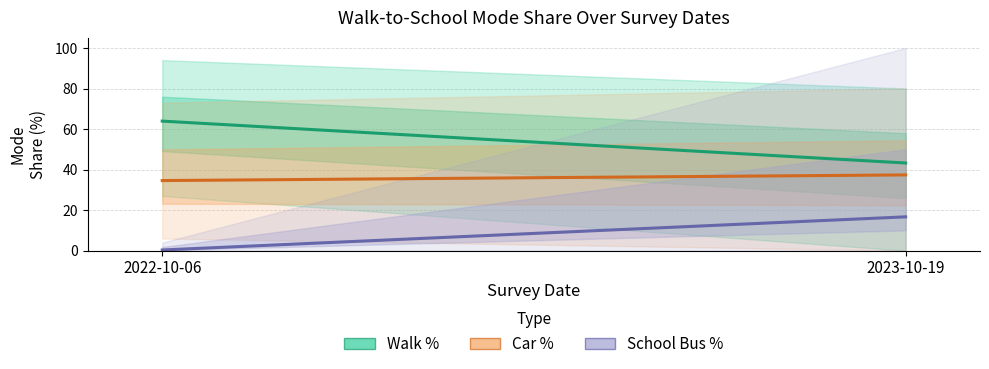

How many data points does each series have?

2